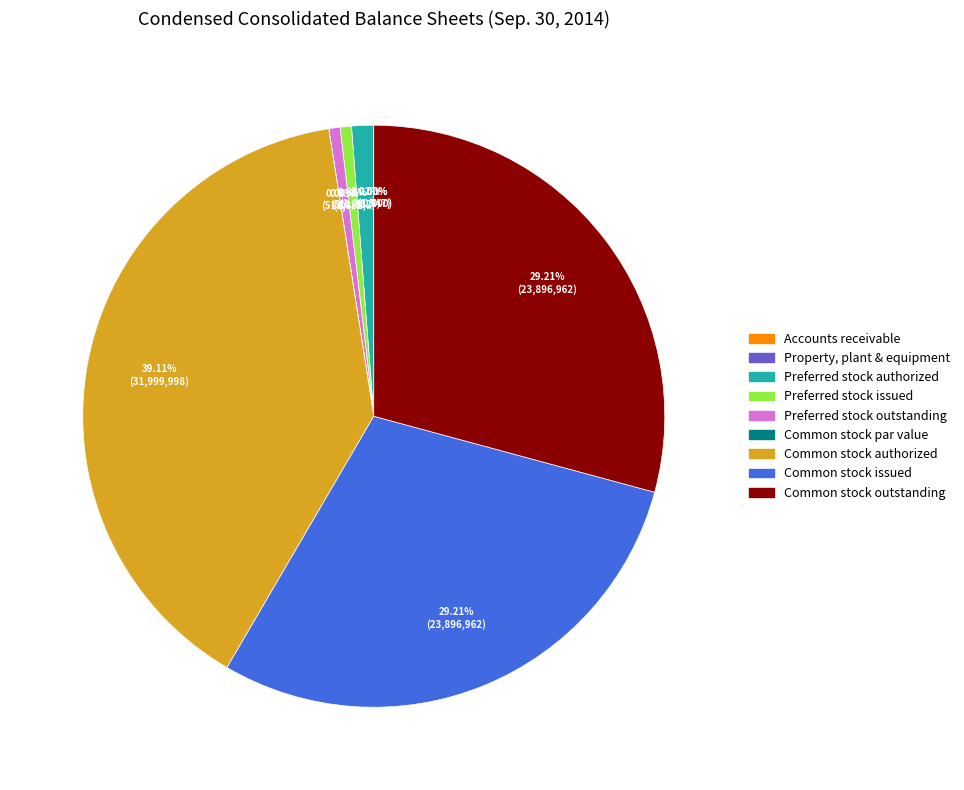

What percentage is NOT represented by Common stock authorized?

60.9%